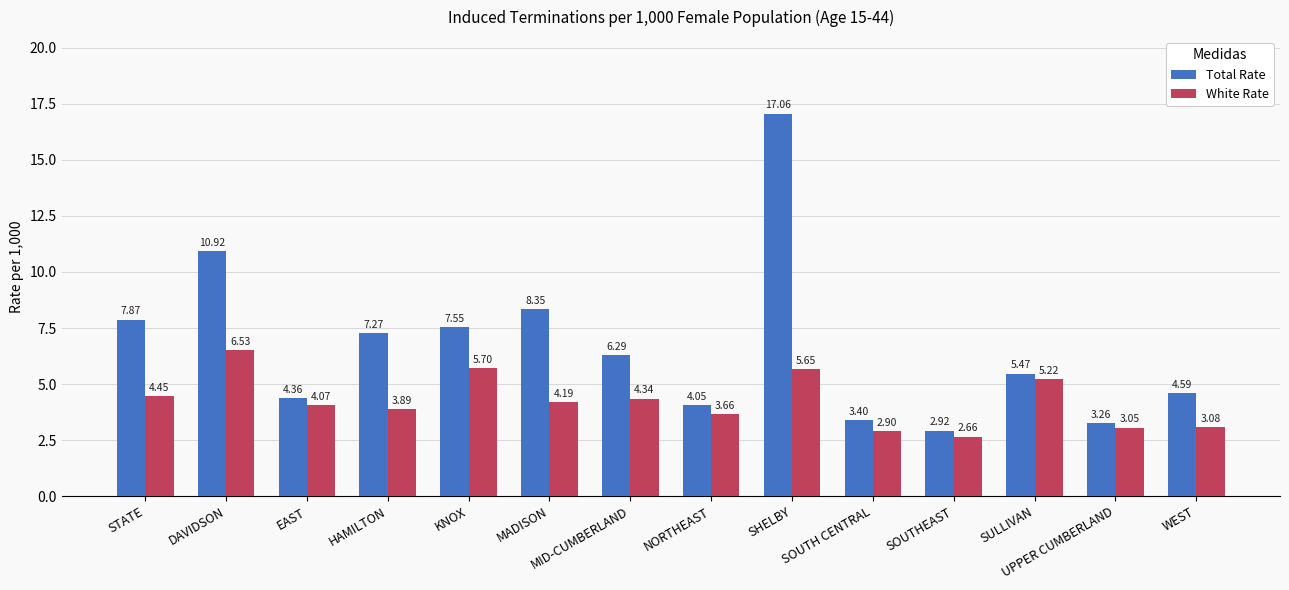

At which category is the sum across all series the highest?

SHELBY